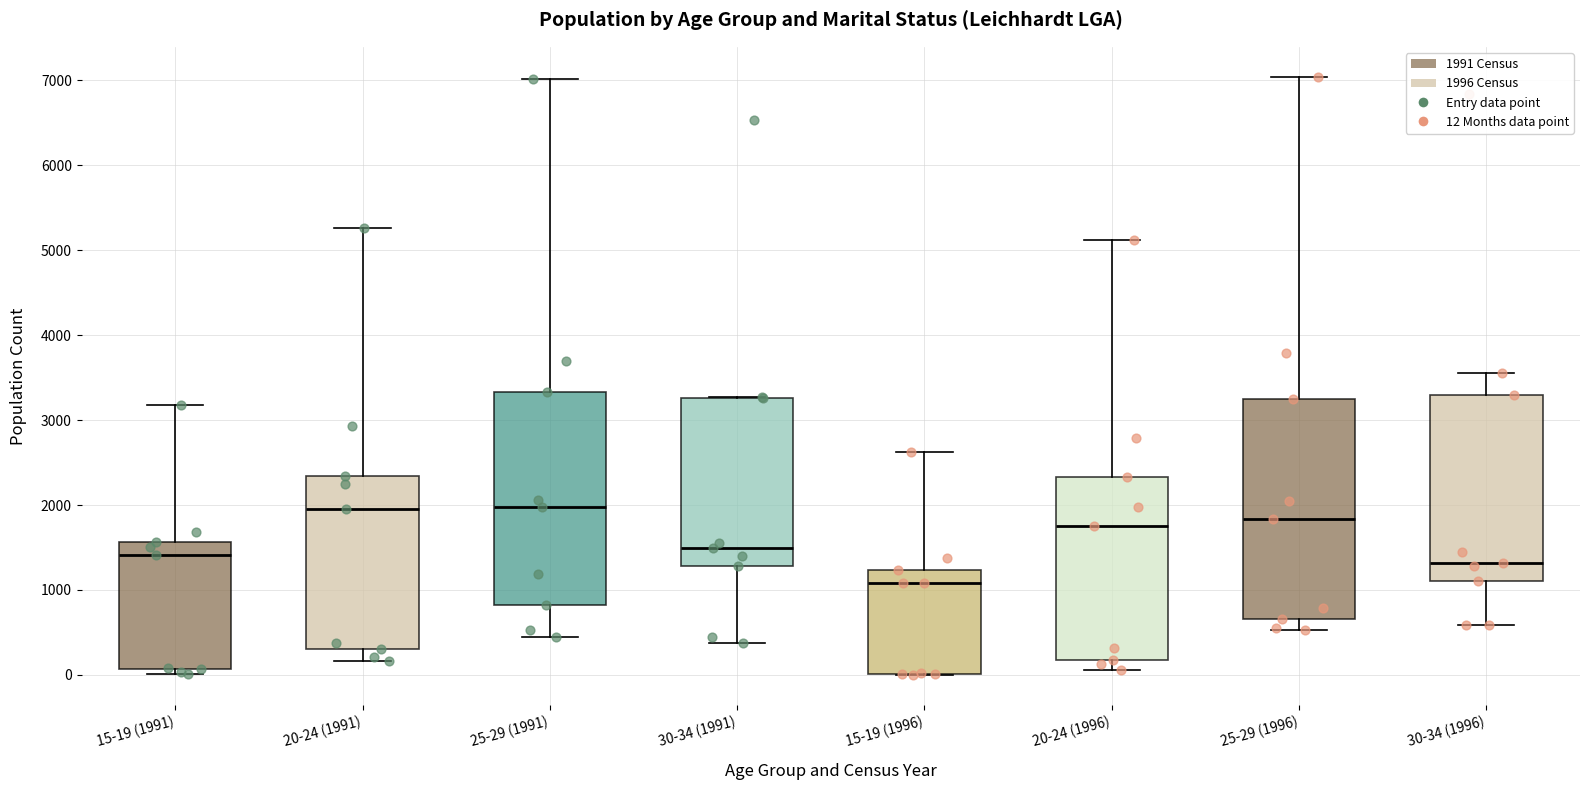

Reading left to right, read every box against the y-axis: the position of its median line, the range the box covers, and the ends of its whiskers. The values are not printed on the chart, so give them approximately, as read against the axis.

15-19 (1991): median 1400, box 100 to 1600, whiskers 0 to 3200
20-24 (1991): median 2000, box 300 to 2300, whiskers 200 to 5300
25-29 (1991): median 2000, box 800 to 3300, whiskers 400 to 7000
30-34 (1991): median 1500, box 1300 to 3300, whiskers 400 to 3300
15-19 (1996): median 1100, box 0 to 1200, whiskers 0 to 2600
20-24 (1996): median 1800, box 200 to 2300, whiskers 100 to 5100
25-29 (1996): median 1800, box 700 to 3200, whiskers 500 to 7000
30-34 (1996): median 1300, box 1100 to 3300, whiskers 600 to 3600